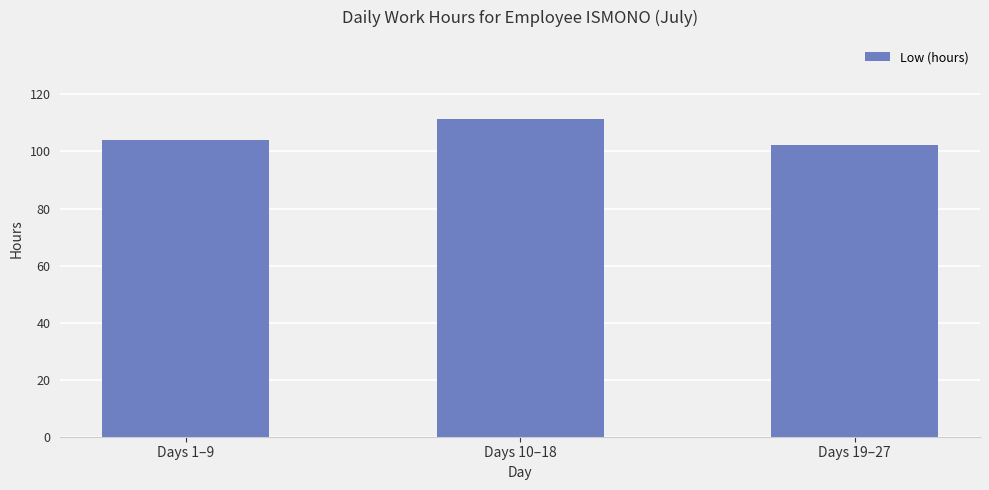

Between Days 19–27 and Days 1–9, which is larger?

Days 1–9